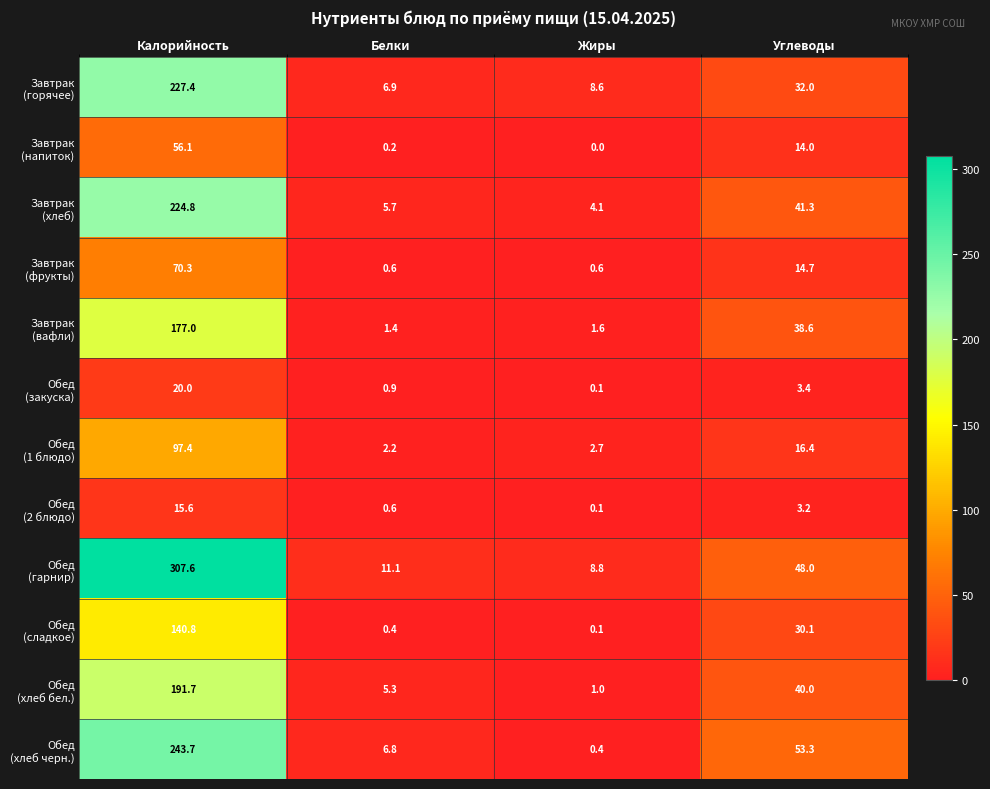

What is the total value across all series at Углеводы?

335.0